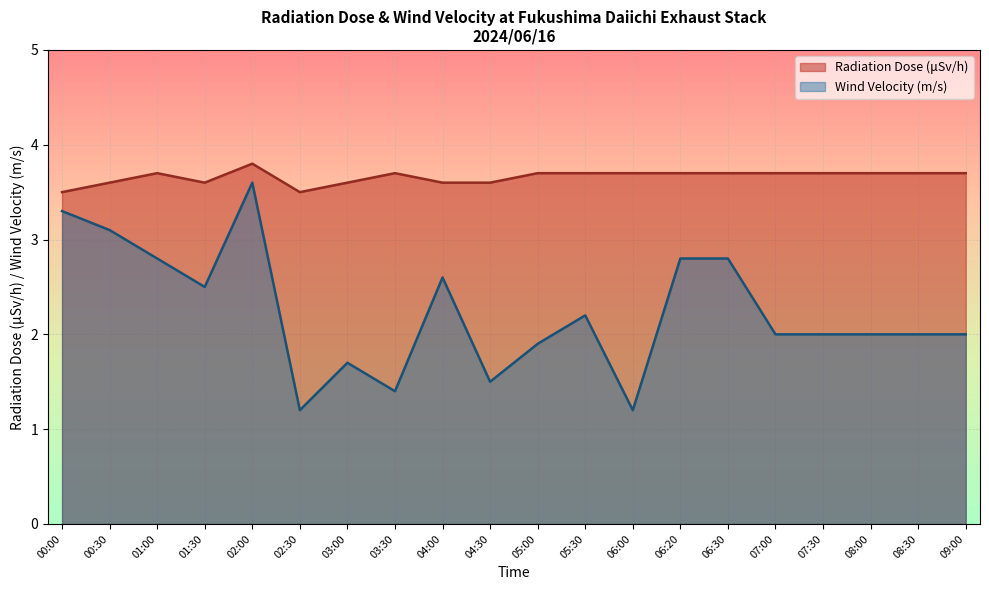

Between 06:00 and 07:00, which series saw the biggest shift?

Wind Velocity (m/s)